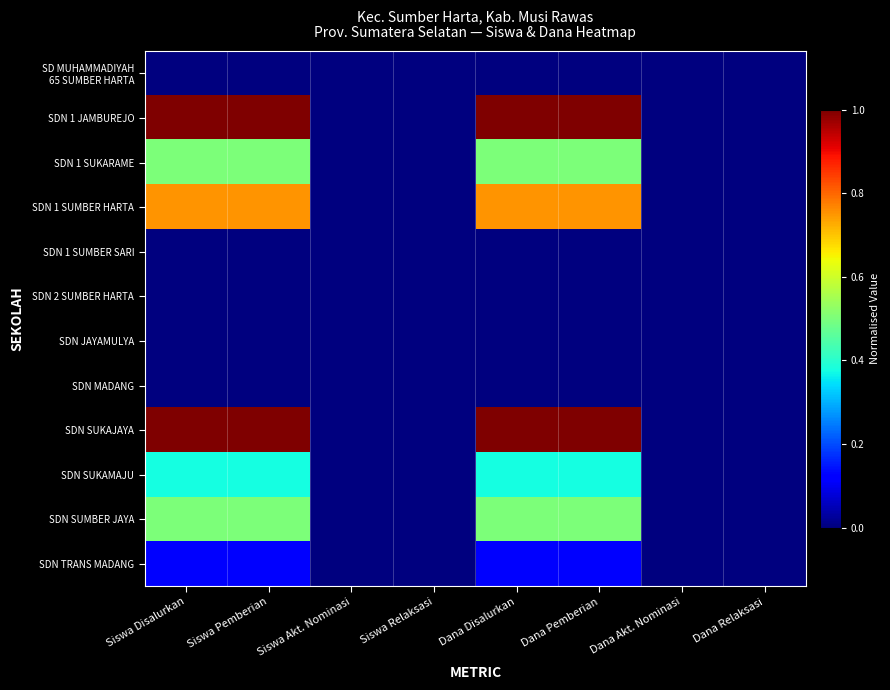

Which series has the widest spread of values?

SDN 1 JAMBUREJO